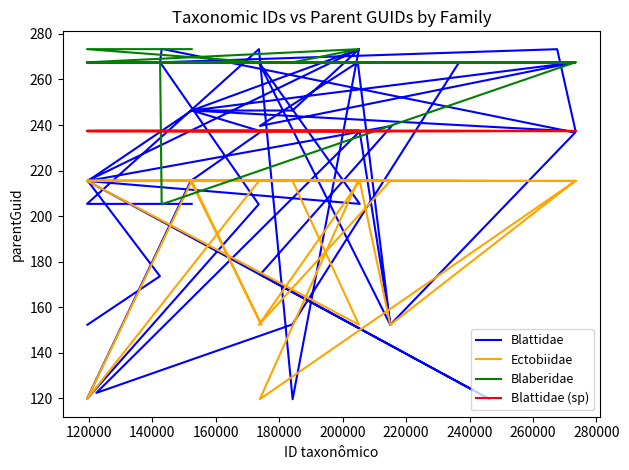

What is the average value of the Blattidae series?

218.0